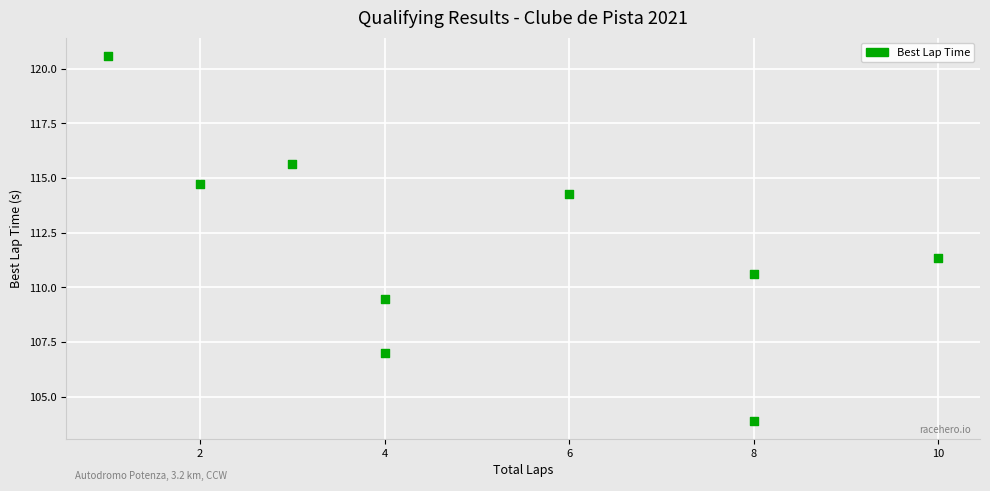

What Y value in the scatter plot is closest to 112?

111.3